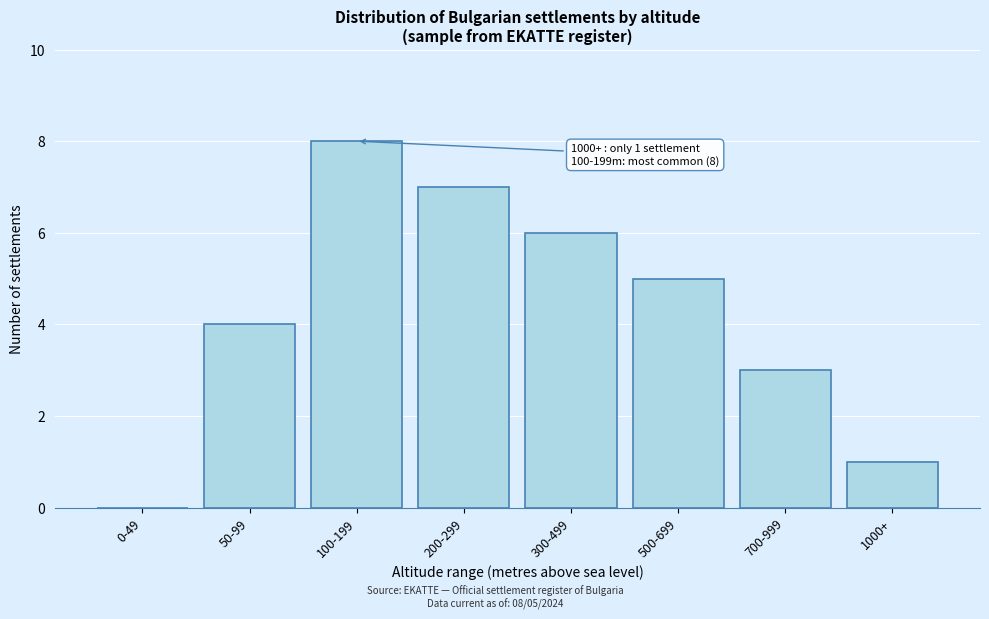

What is the ratio of the value at 500-699 to the value at 100-199?

0.6